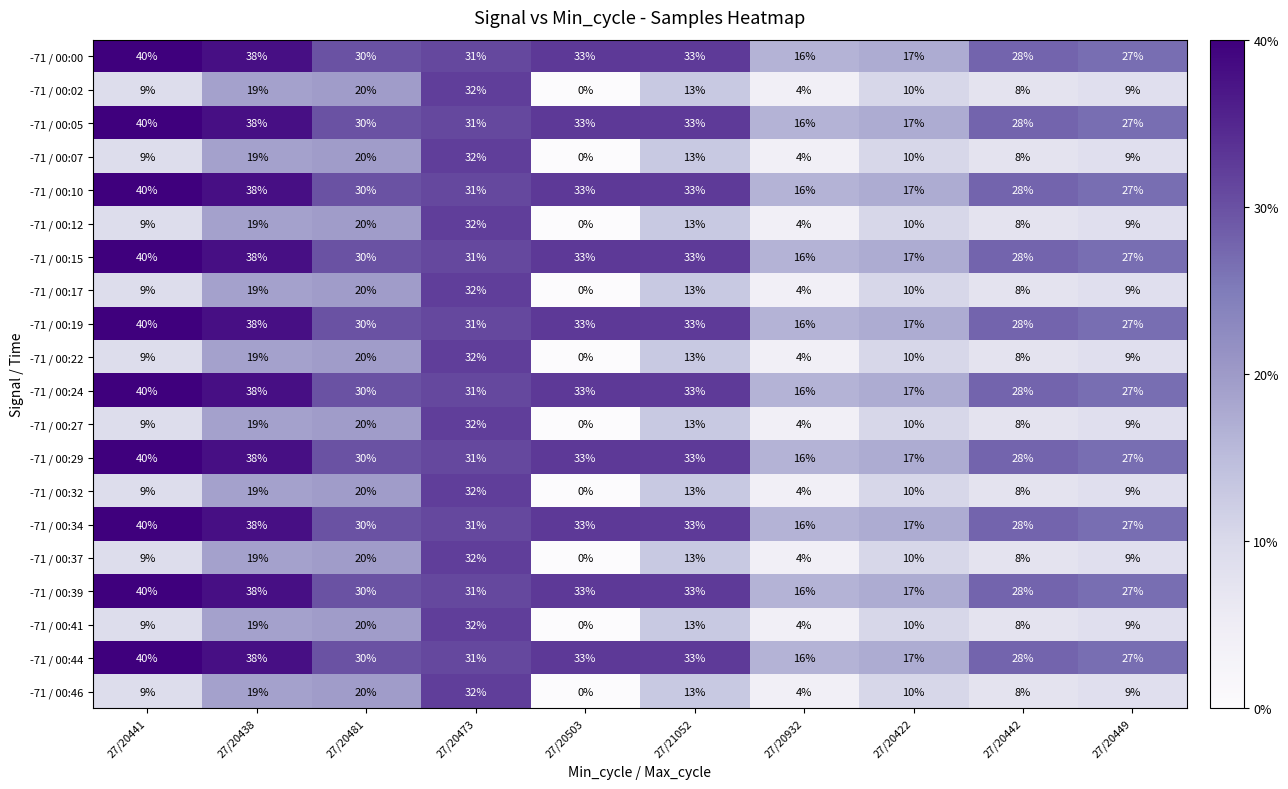

What is the average value of the -71 / 00:27 series?

12